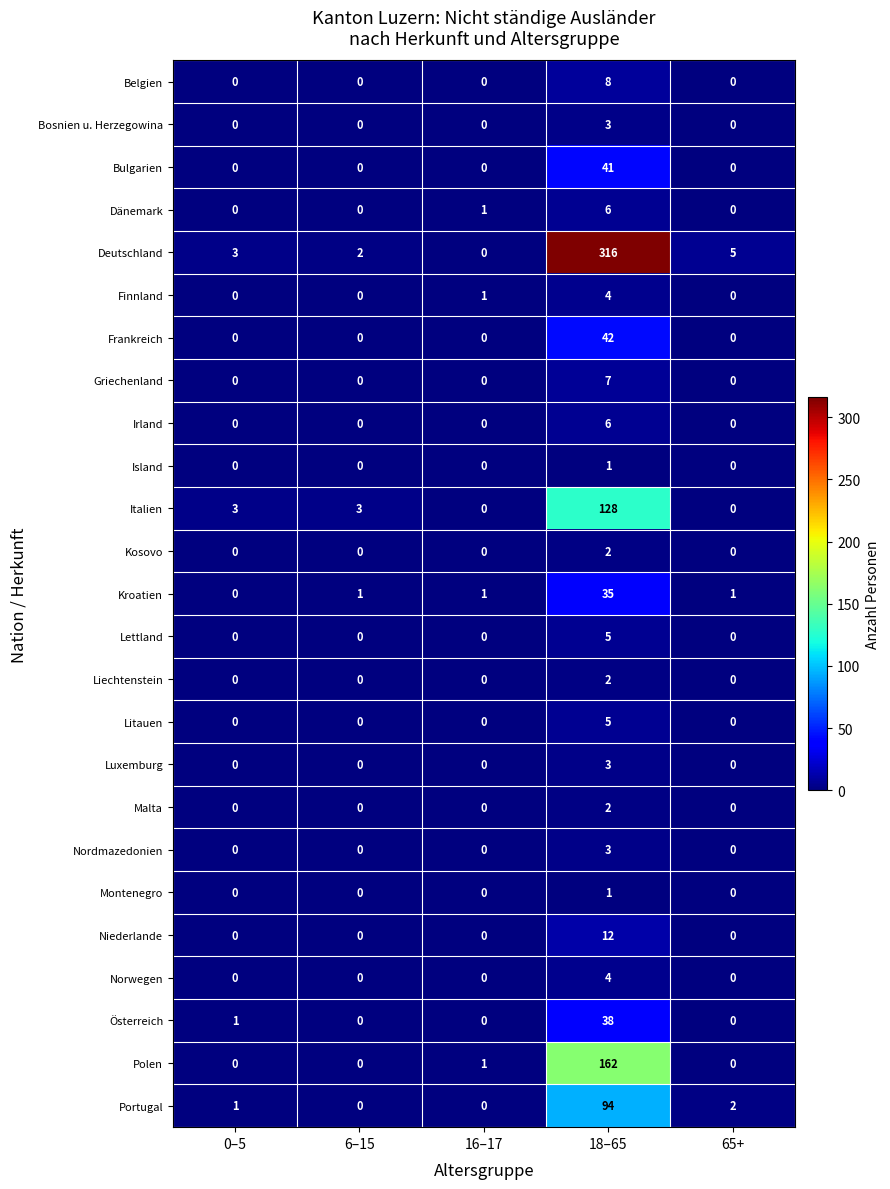

What is the spread (max minus min) of values at 65+?

5